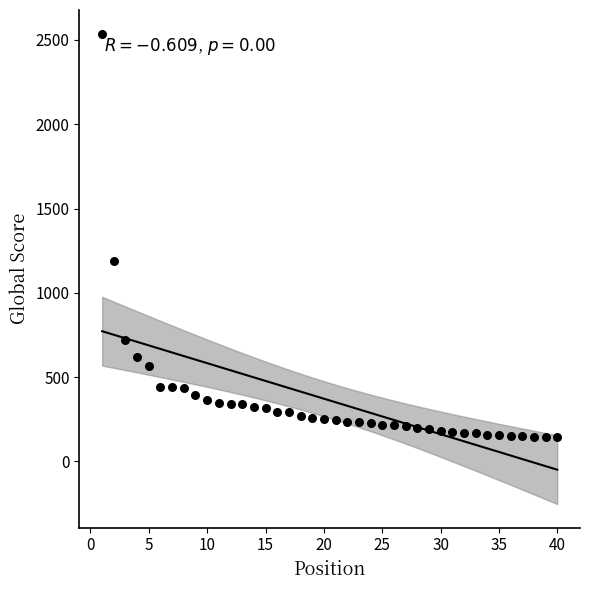

What is the range of X values (max minus min)?

39